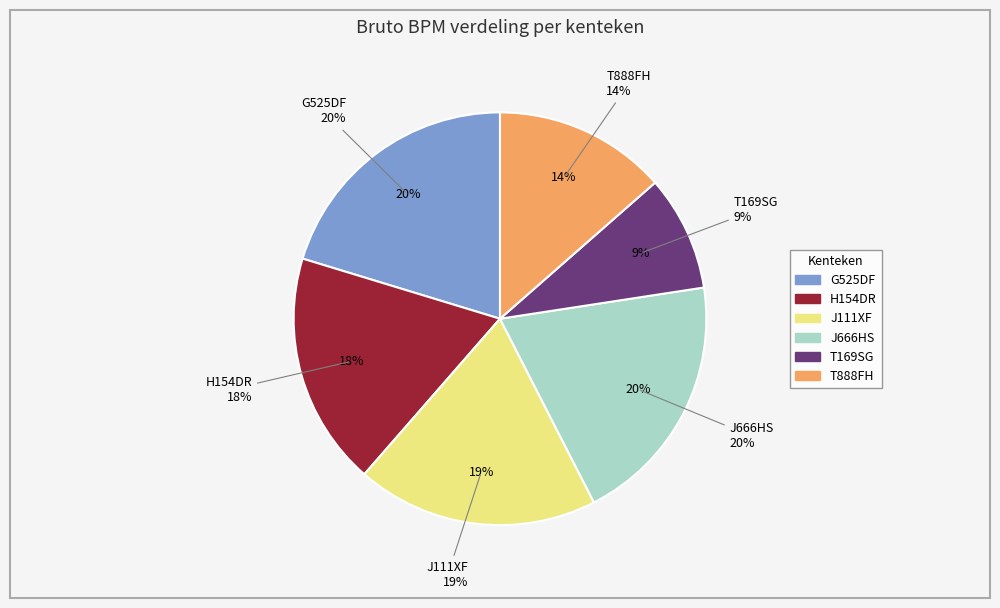

How many slices are in this pie chart?

6